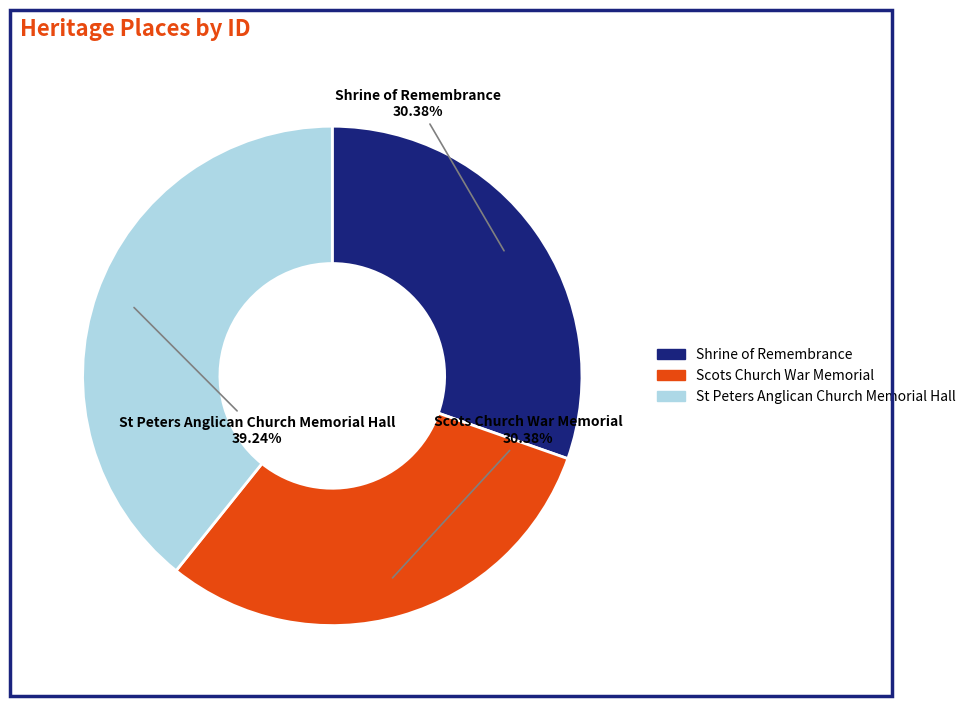

To the nearest percent, what is the combined percentage of Shrine of Remembrance and St Peters Anglican Church Memorial Hall?

70%